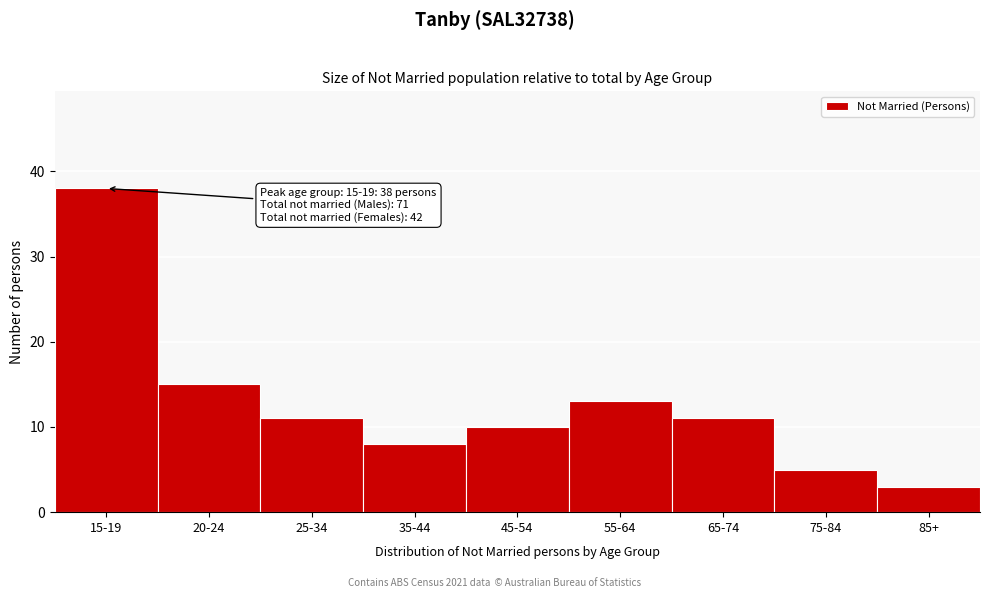

Reading right to left, transcribe all the data shown in this chart.

3	5	11	13	10	8	11	15	38